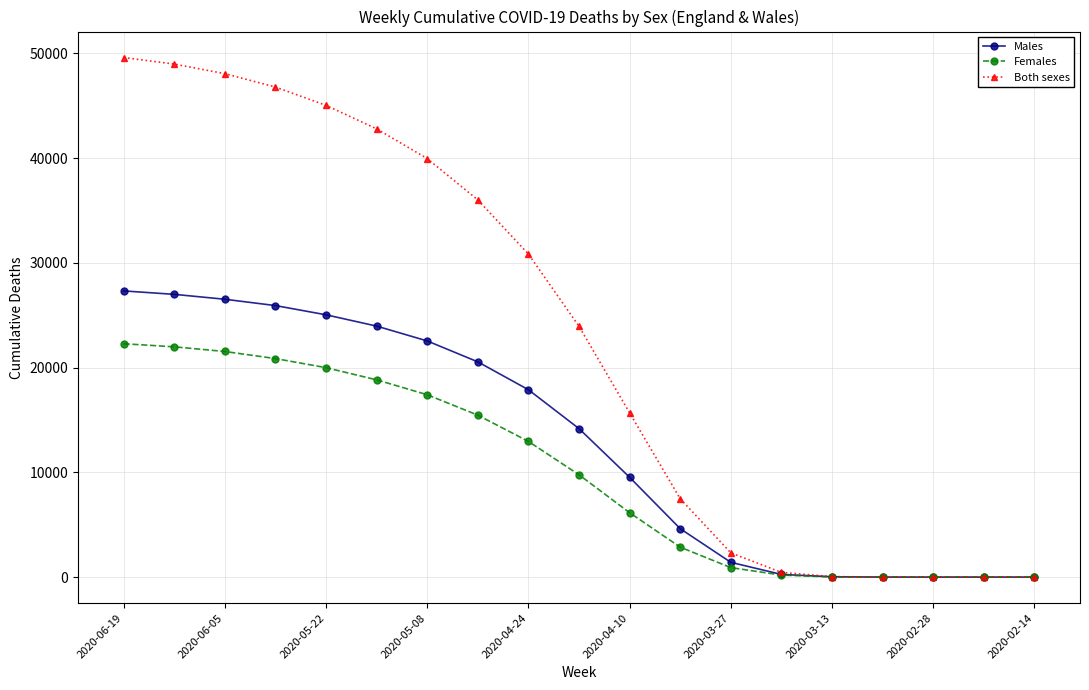

At how many categories does at least one series exceed 45842?

4